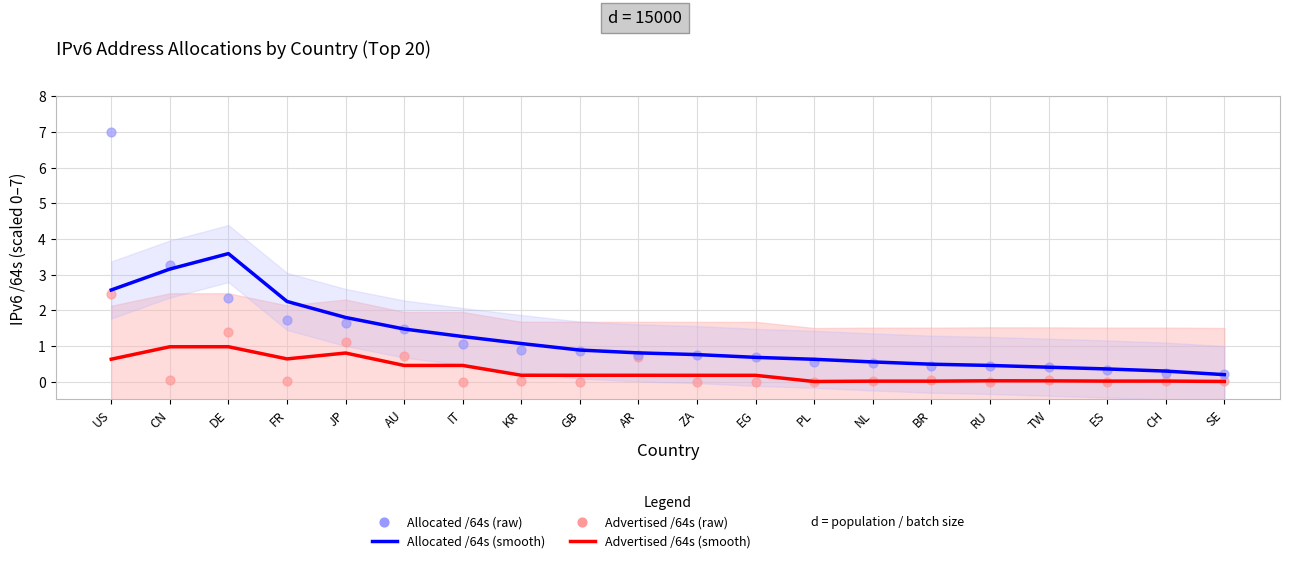

Which series reaches the maximum Y coordinate?

Allocated /64s (raw)